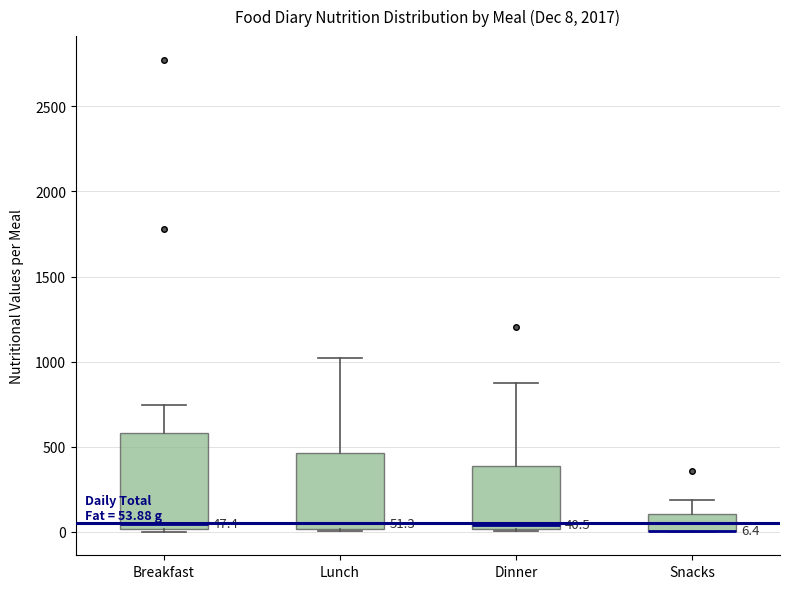

Comparing the boxes themselves (not the whiskers), which one is the tallest?

Breakfast